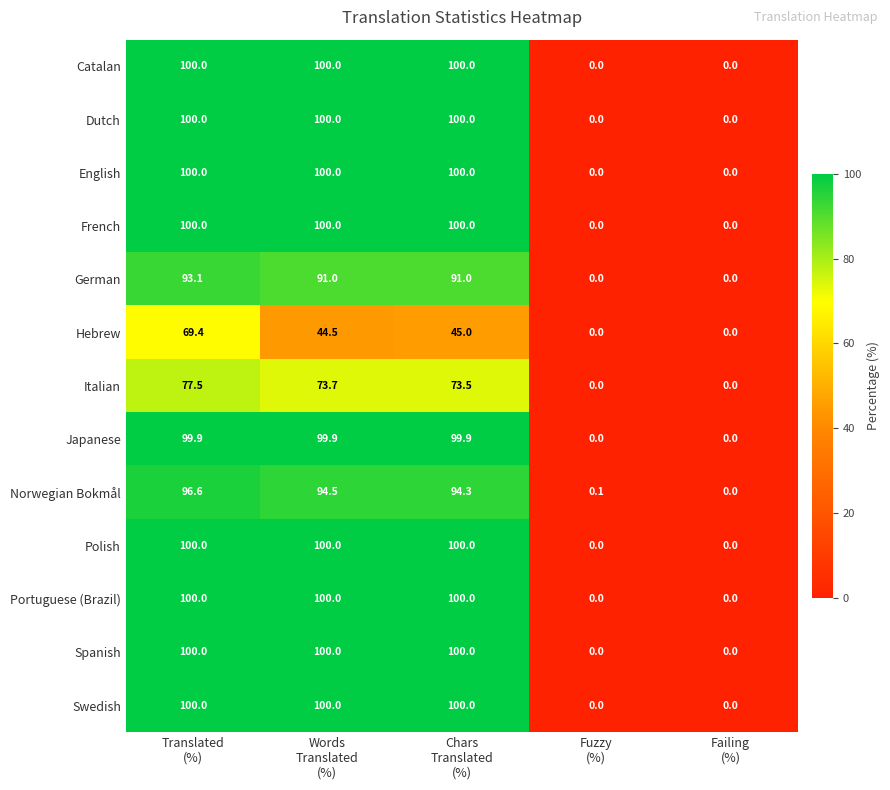

How many values in the Swedish series are below 100?

2